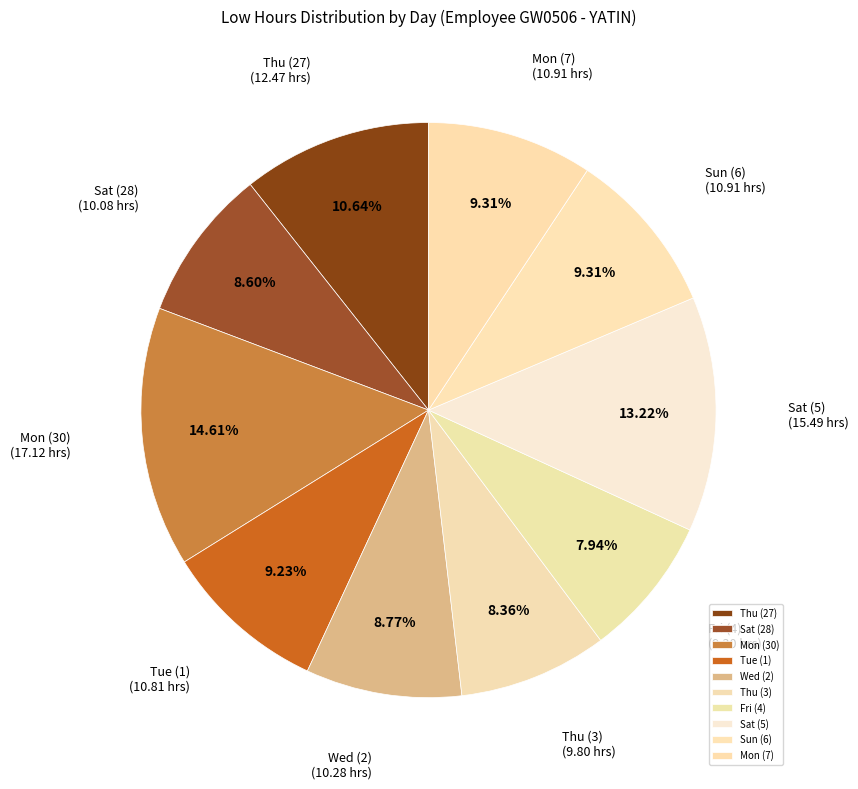

How many slices are in this pie chart?

10